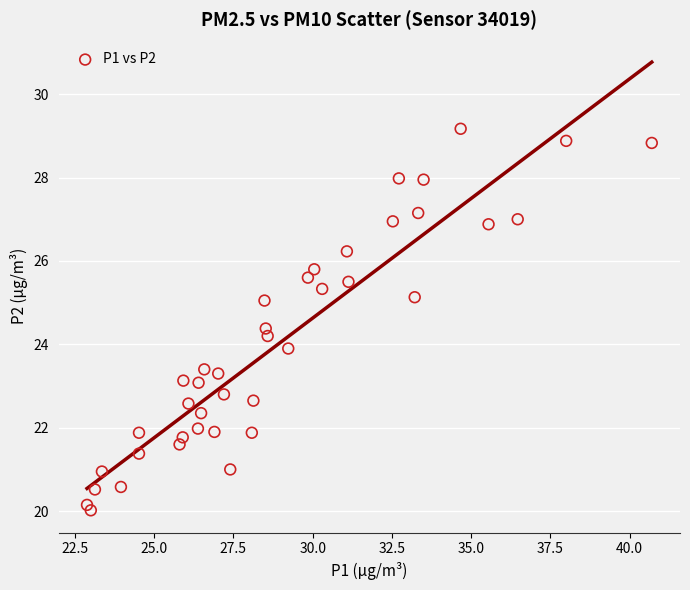

What is the range of X values (max minus min)?

17.8